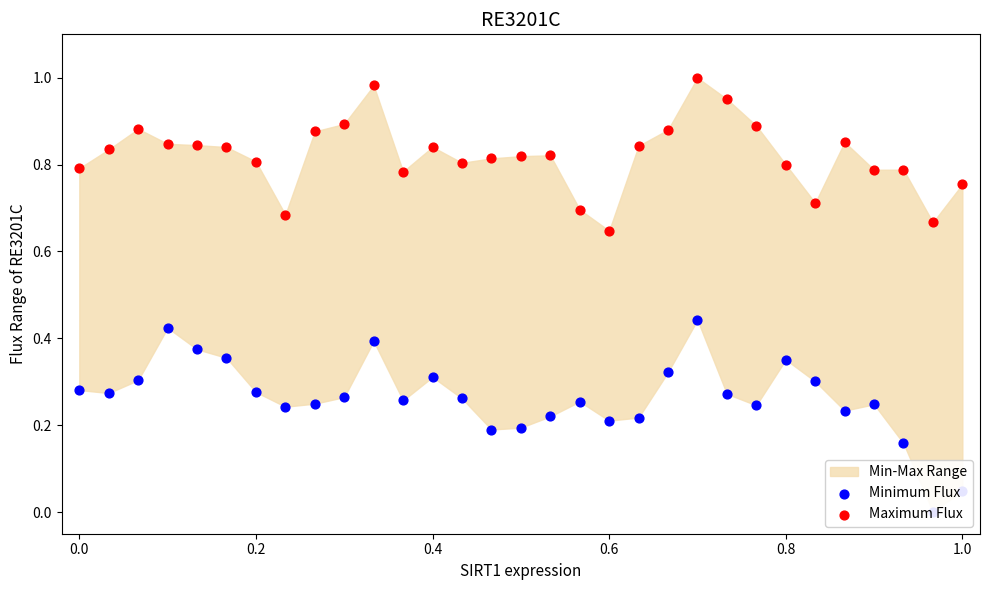

Which series contains the lowest Y value?

Minimum Flux